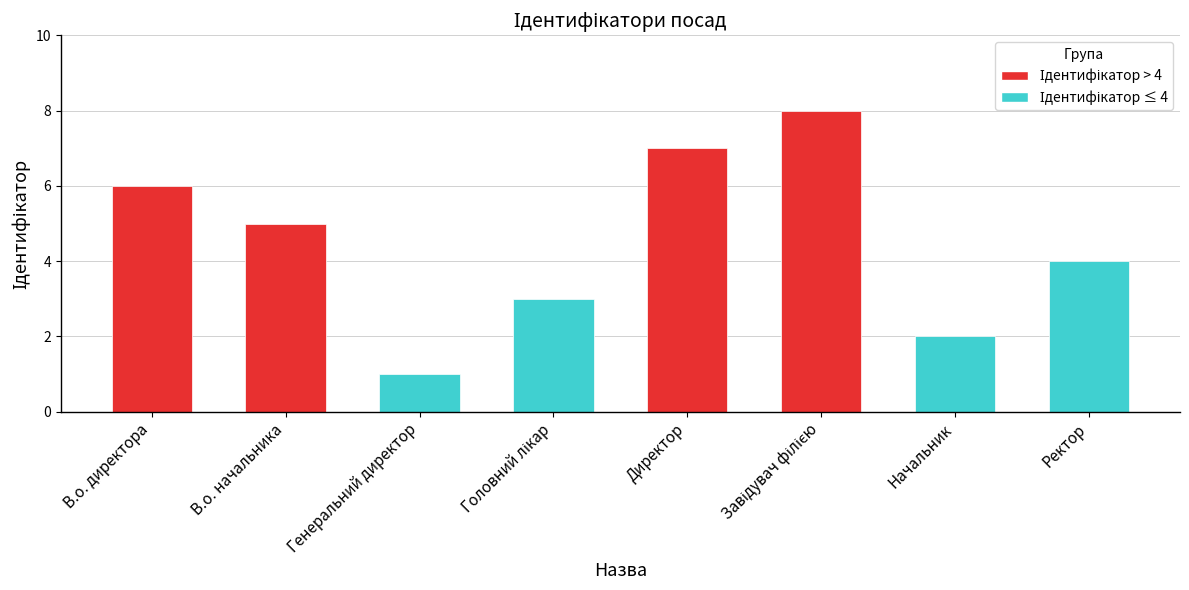

How many bars are there in total?

8